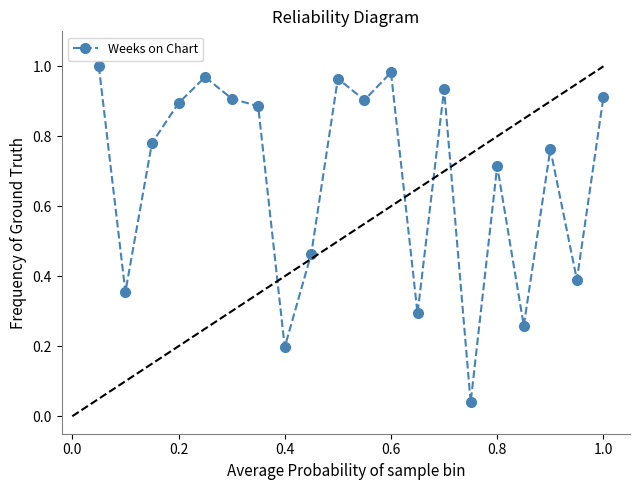

True or false: the data has more than 1 interior local peaks.

True